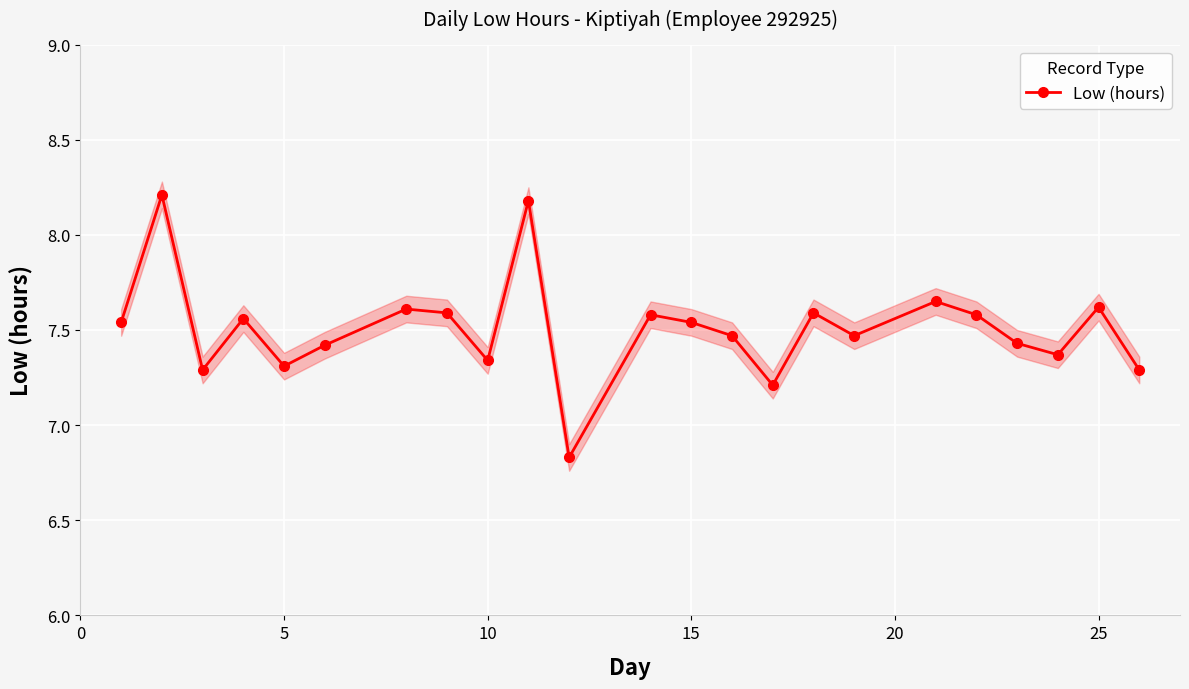

Count the Low (hours) values in the range 7 to 8.

20